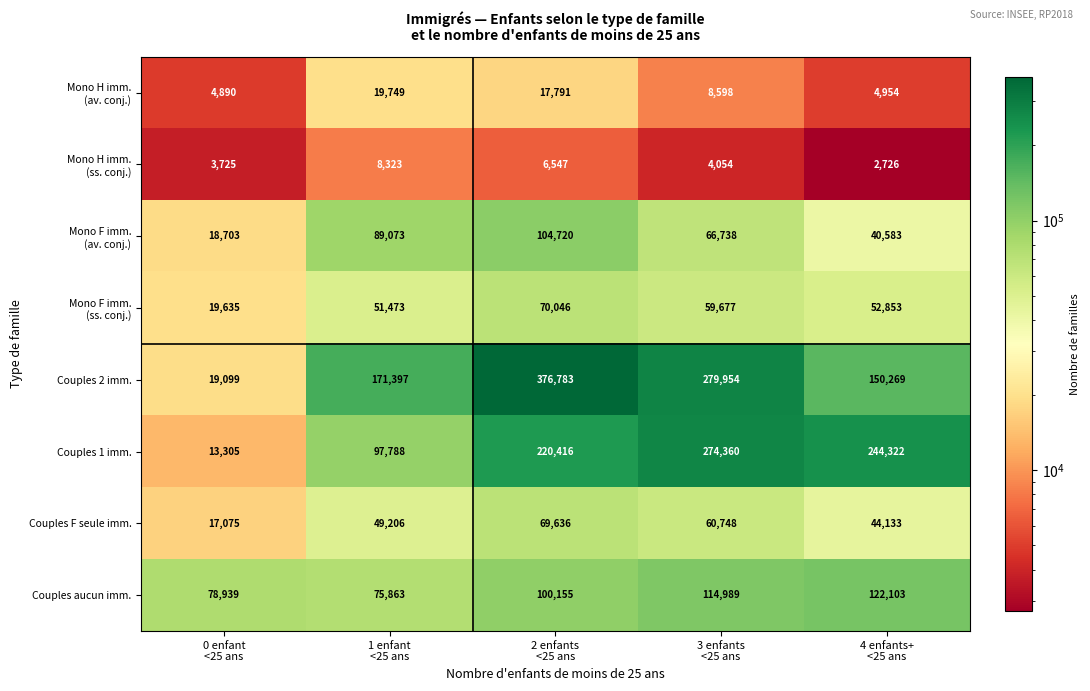

Which series has the largest total across all categories?

Couples 2 imm.